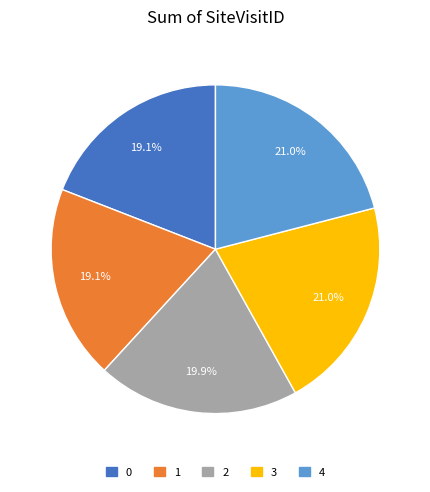

Count the number of slices in the pie.

5